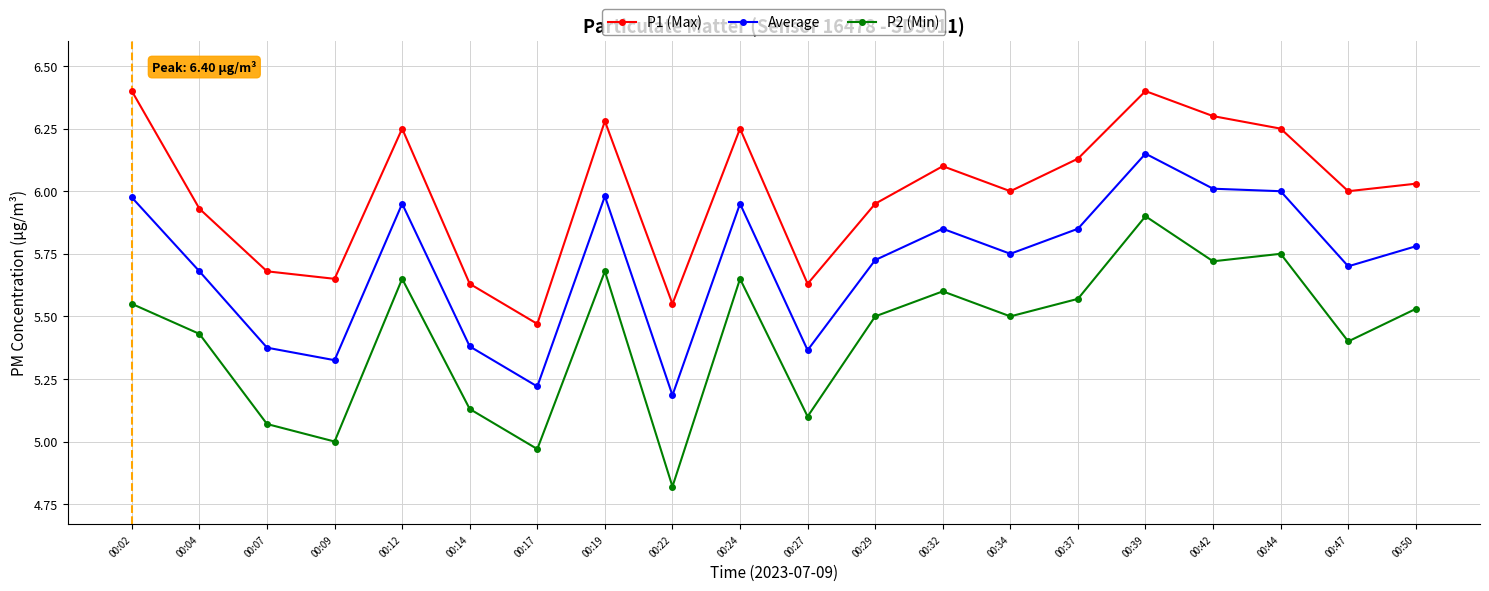

What is the sum of the P1 (Max) values at 00:02 and 00:29?

12.4